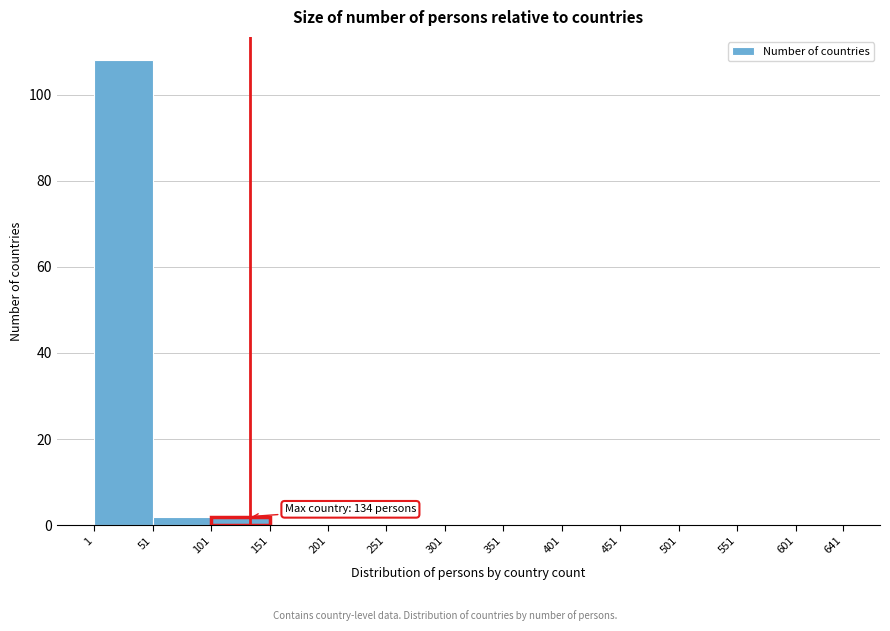

Over which range of the x-axis is the bar tallest?

1 to 51